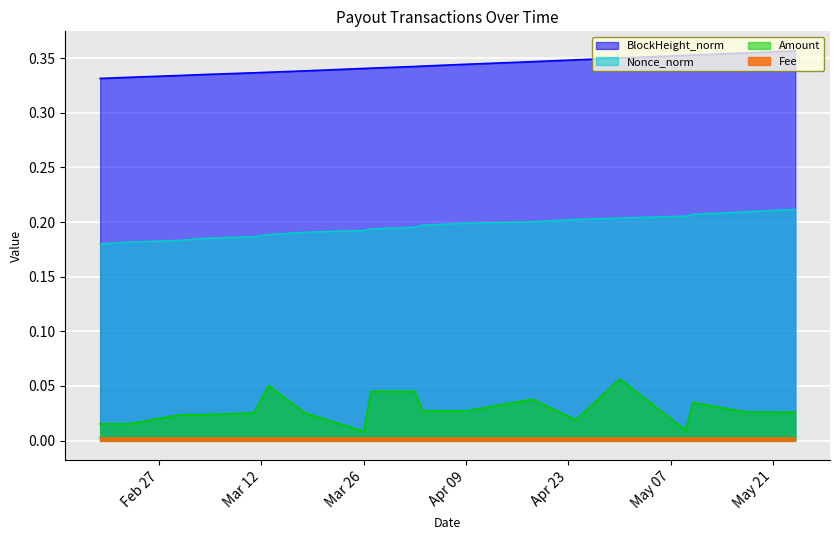

Which series has the largest range (max minus min)?

Amount